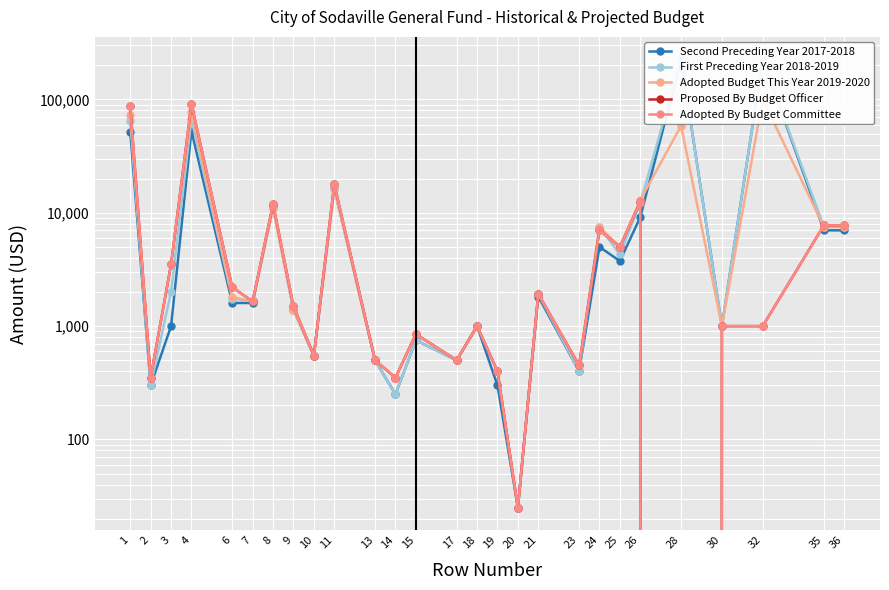

Which series has the widest spread of values?

Second Preceding Year 2017-2018